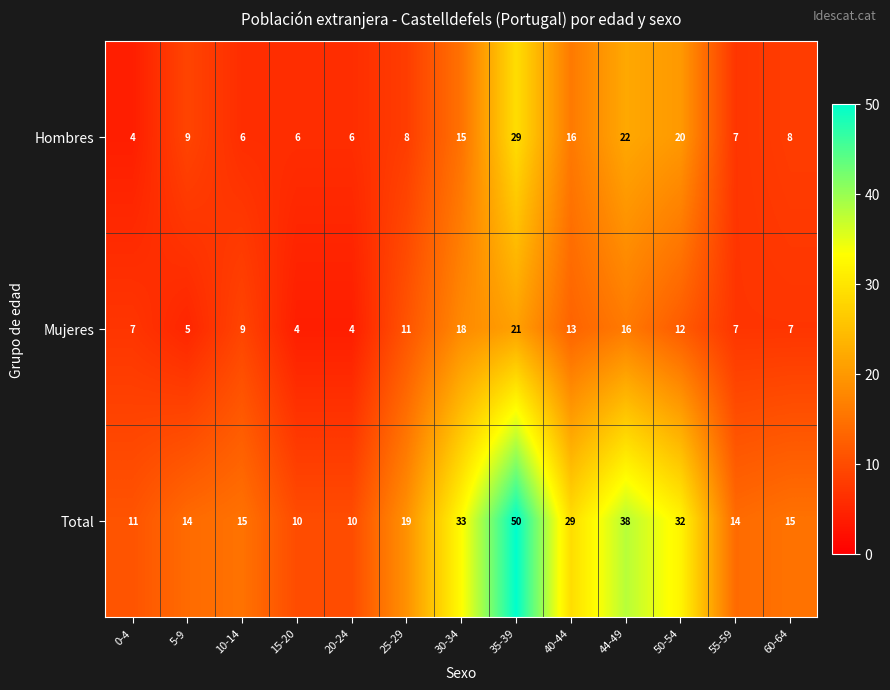

What is the maximum value shown in the chart?

50